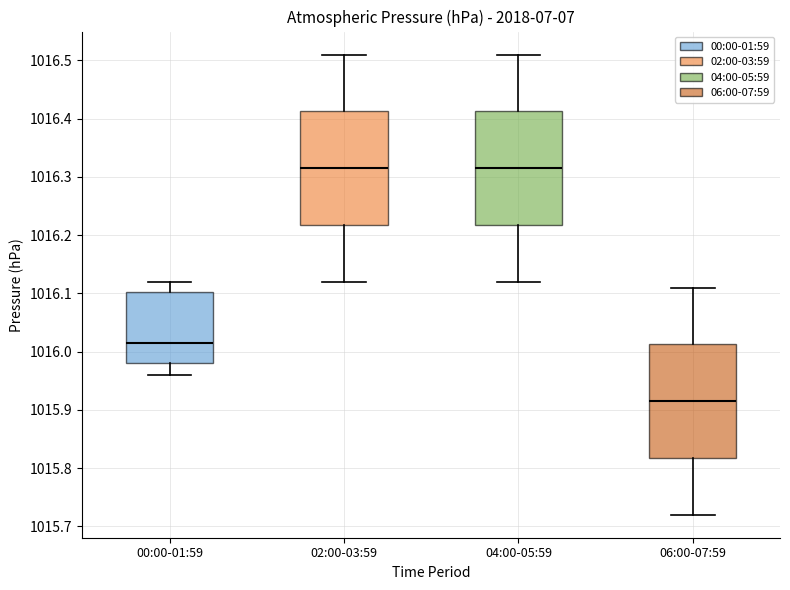

Reading left to right, transcribe this box plot: for each box, give where its median line is, the range the box spans, and where its two whiskers end, as read against the y-axis. The values are not printed on the chart, so give them approximately, as read against the axis.

00:00-01:59: median 1016.02, box 1015.98 to 1016.10, whiskers 1015.96 to 1016.12
02:00-03:59: median 1016.32, box 1016.22 to 1016.41, whiskers 1016.12 to 1016.51
04:00-05:59: median 1016.32, box 1016.22 to 1016.41, whiskers 1016.12 to 1016.51
06:00-07:59: median 1015.92, box 1015.82 to 1016.01, whiskers 1015.72 to 1016.11